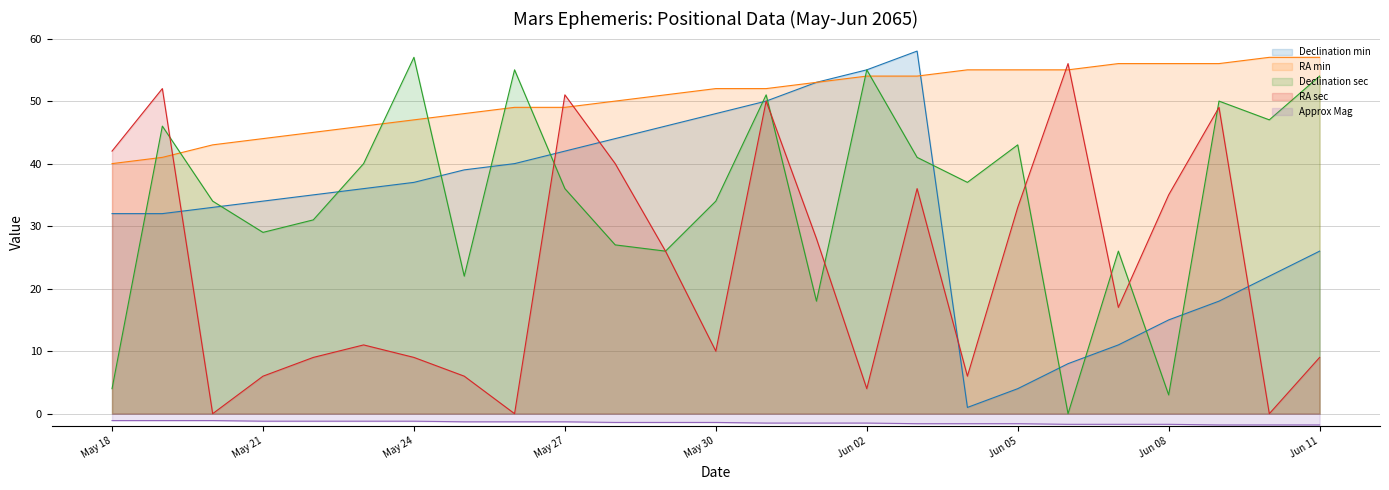

What is the sum of the Approx Mag values at May 28 and May 18?

-2.5